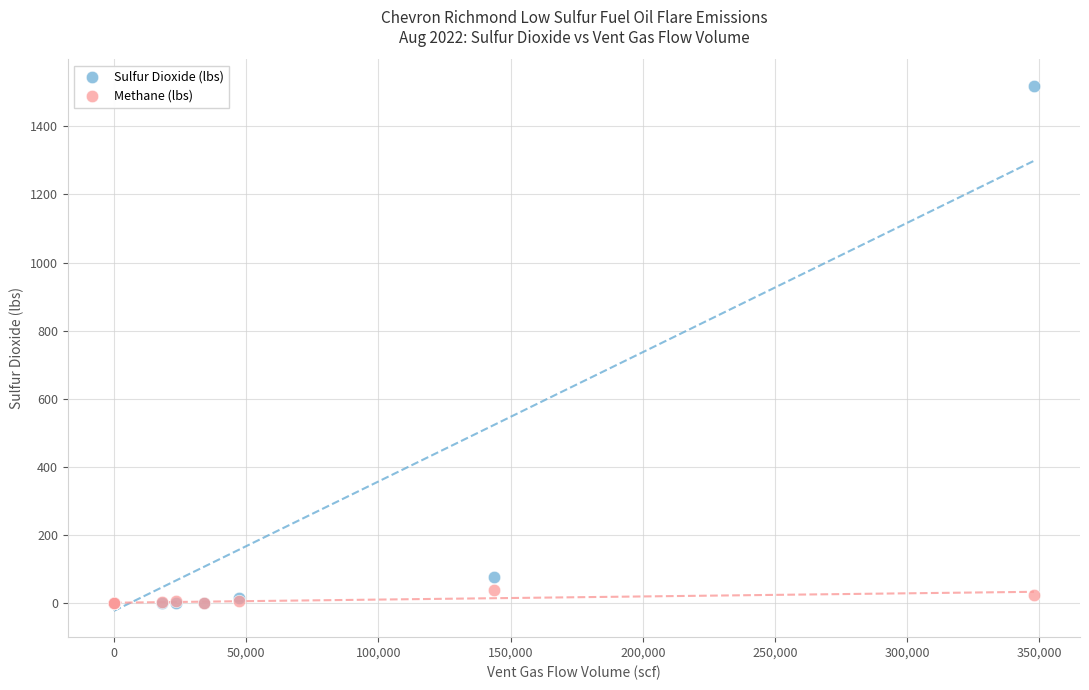

What are all the series names shown in the legend?

Sulfur Dioxide (lbs), Methane (lbs)